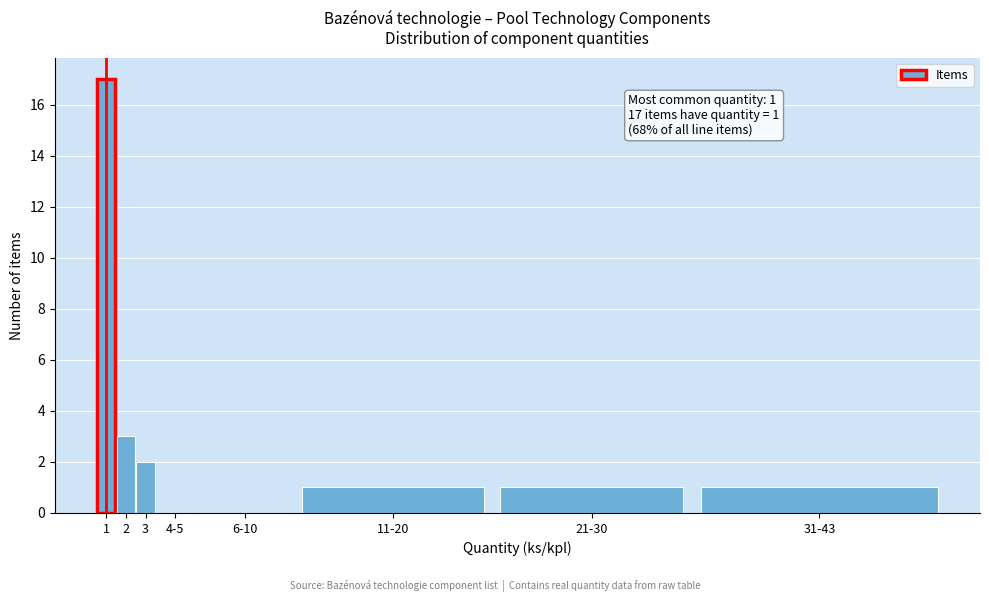

Reading left to right, extract all data points from this chart.

1=17	2=3	3=2	4-5=0	6-10=0	11-20=1	21-30=1	31-43=1